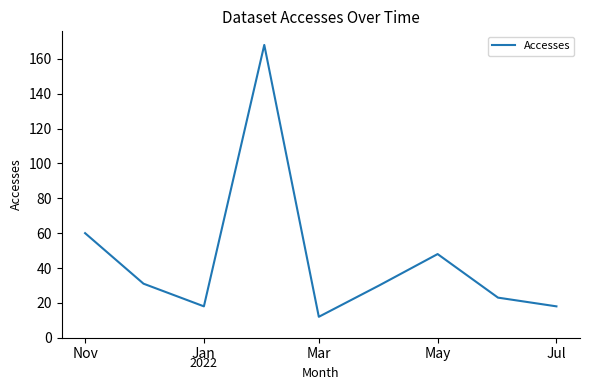

What is the difference between the maximum and minimum values?

156